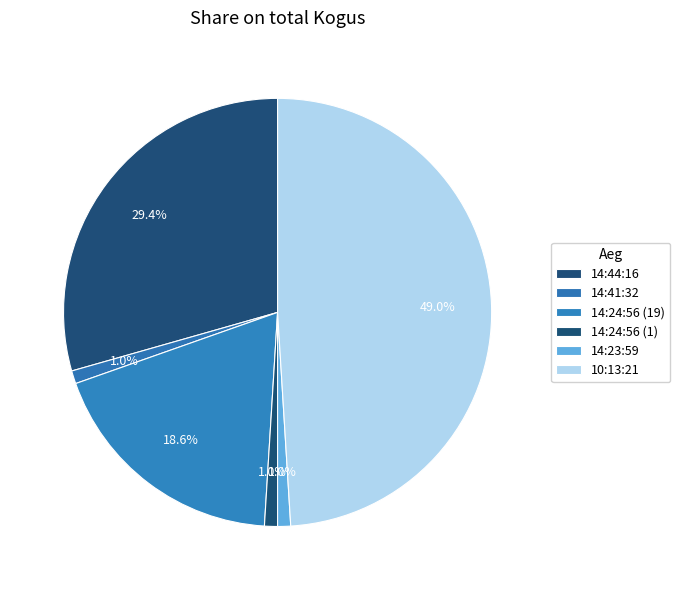

To the nearest percent, what portion does 14:44:16 represent?

29%